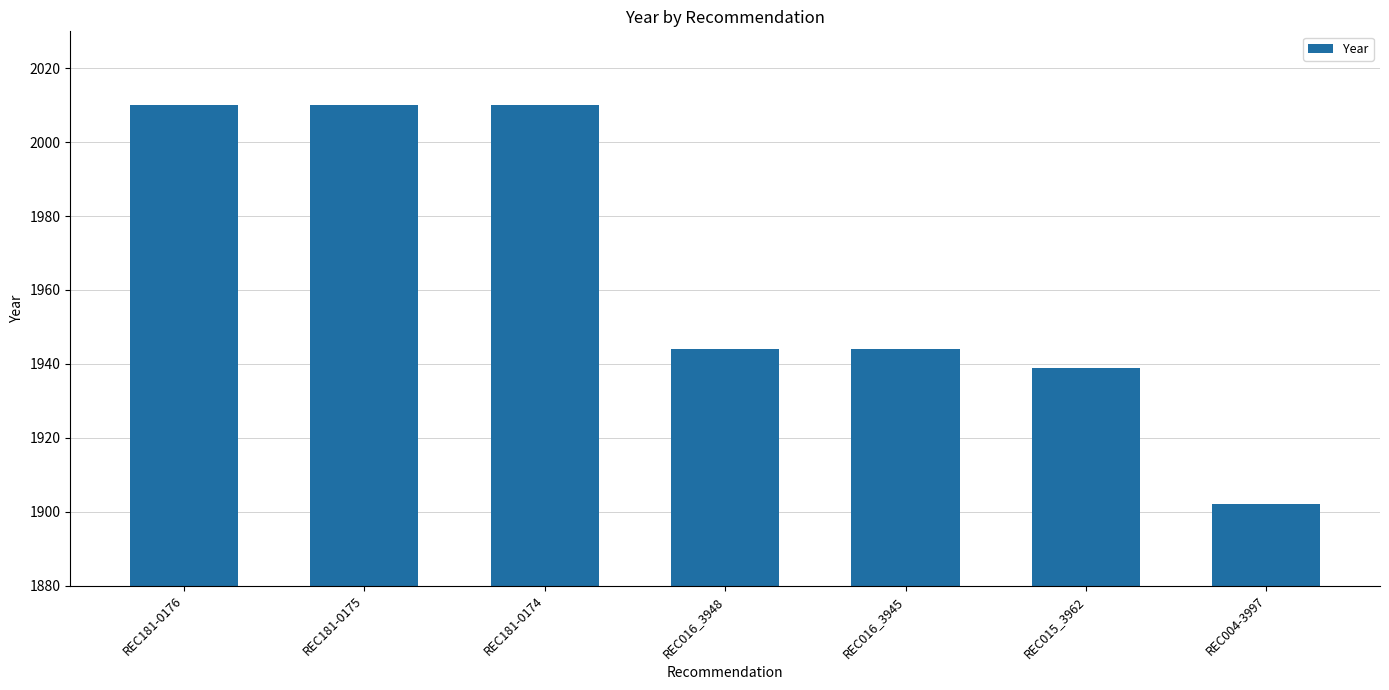

What is the change in value from REC181-0174 to REC004-3997?

-108